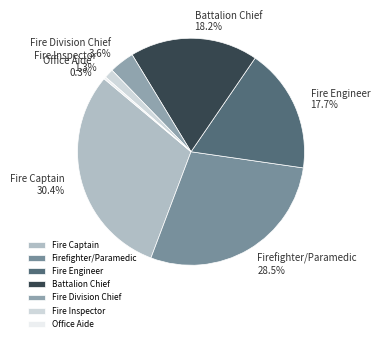

Rank the categories by value from lowest to highest.

Office Aide, Fire Inspector, Fire Division Chief, Fire Engineer, Battalion Chief, Firefighter/Paramedic, Fire Captain